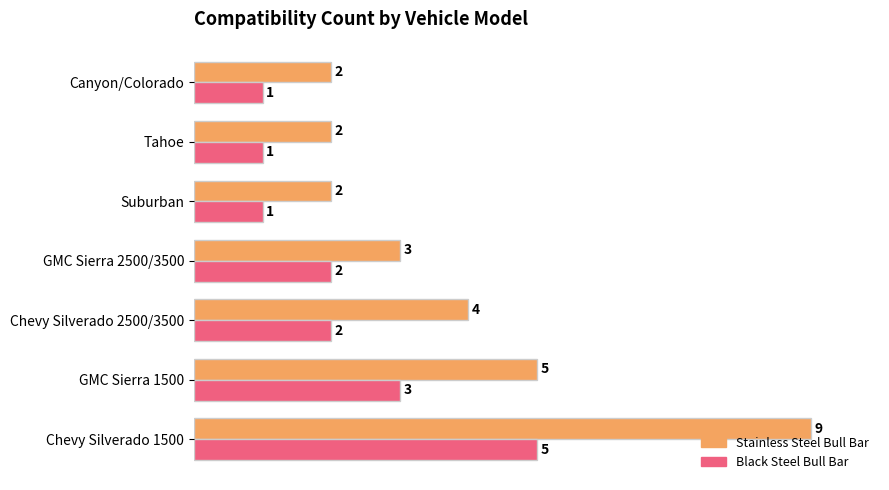

At which category is the sum across all series the highest?

Chevy Silverado 1500